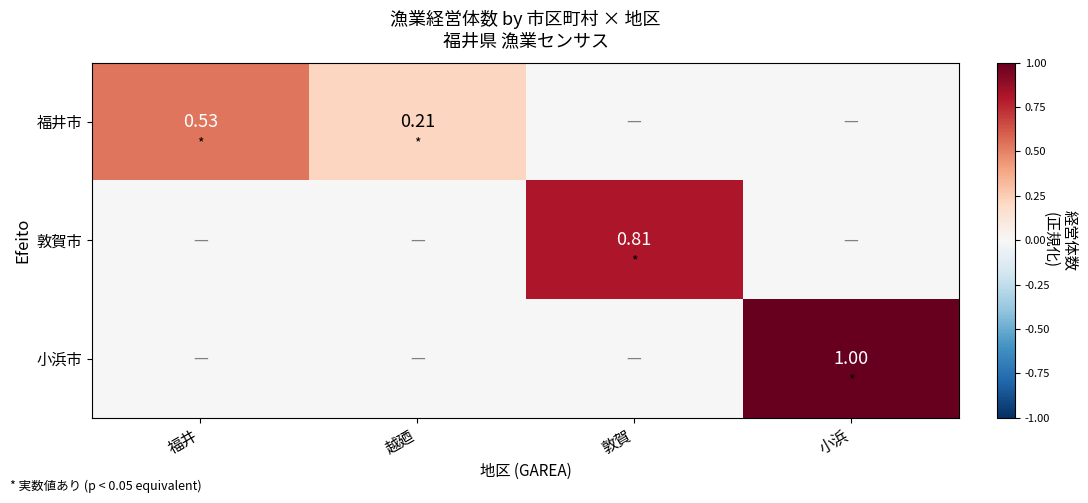

Is the value of 福井市 at 越廼 greater than the value of 敦賀市 at 敦賀?

No